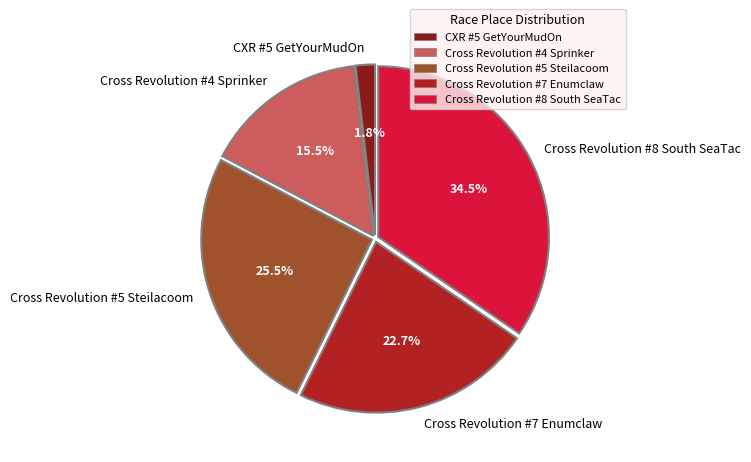

To the nearest percent, what percentage of the pie is Cross Revolution #7 Enumclaw?

23%